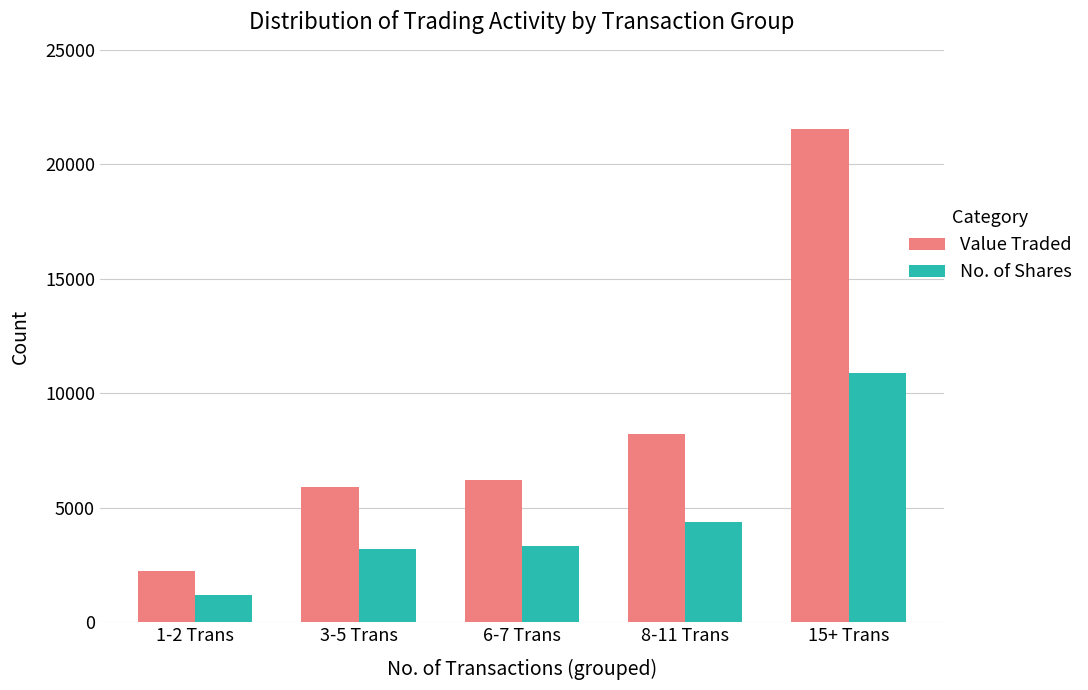

True or false: Value Traded has a value of 4127 at 3-5 Trans.

False